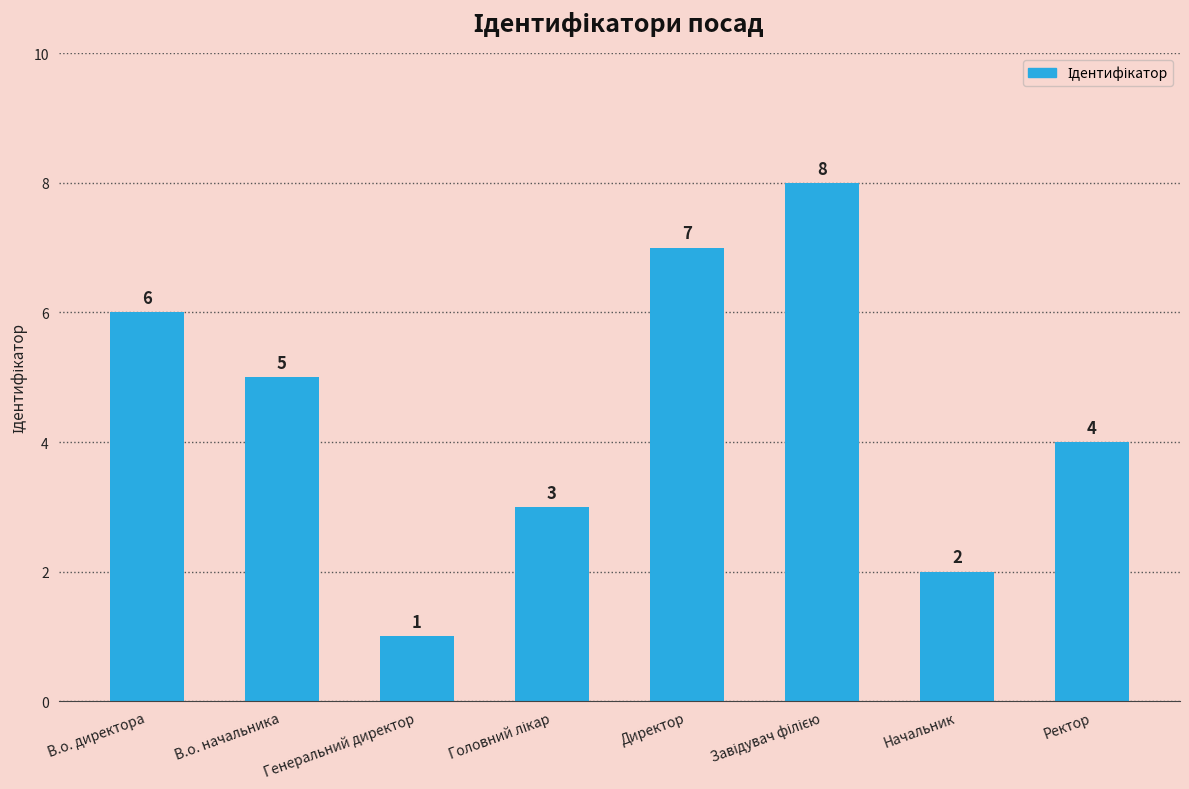

Is it true that the value at Директор is 12?

False